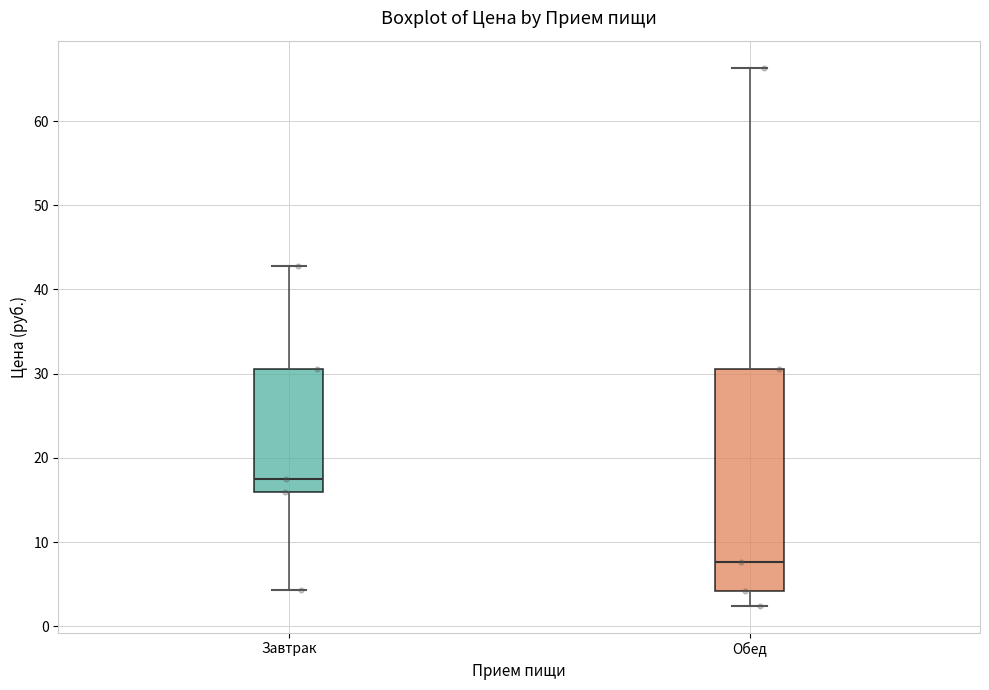

Which box has the highest median line?

Завтрак